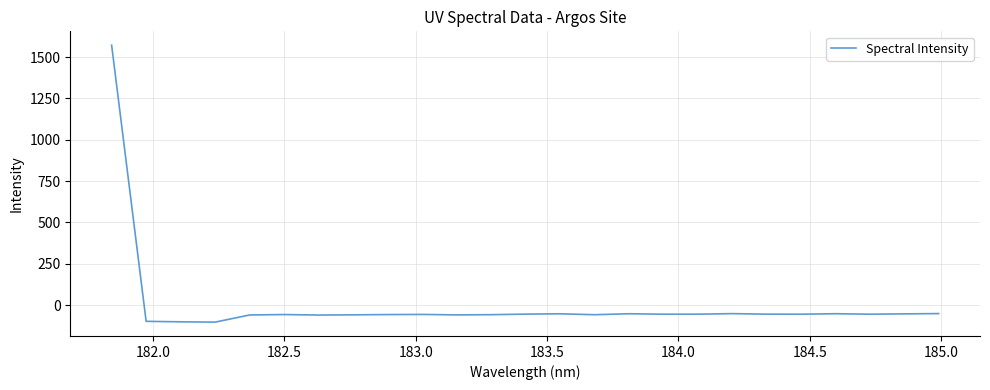

What is the maximum value shown in the chart?

1571.7